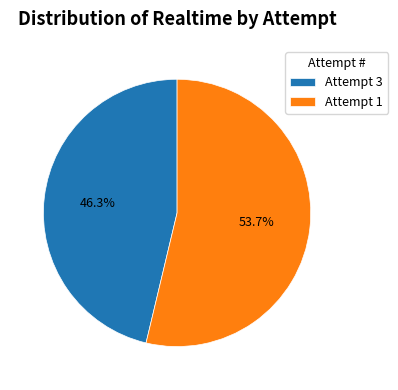

What is the total percentage of Attempt 3 and Attempt 1?

100.0%